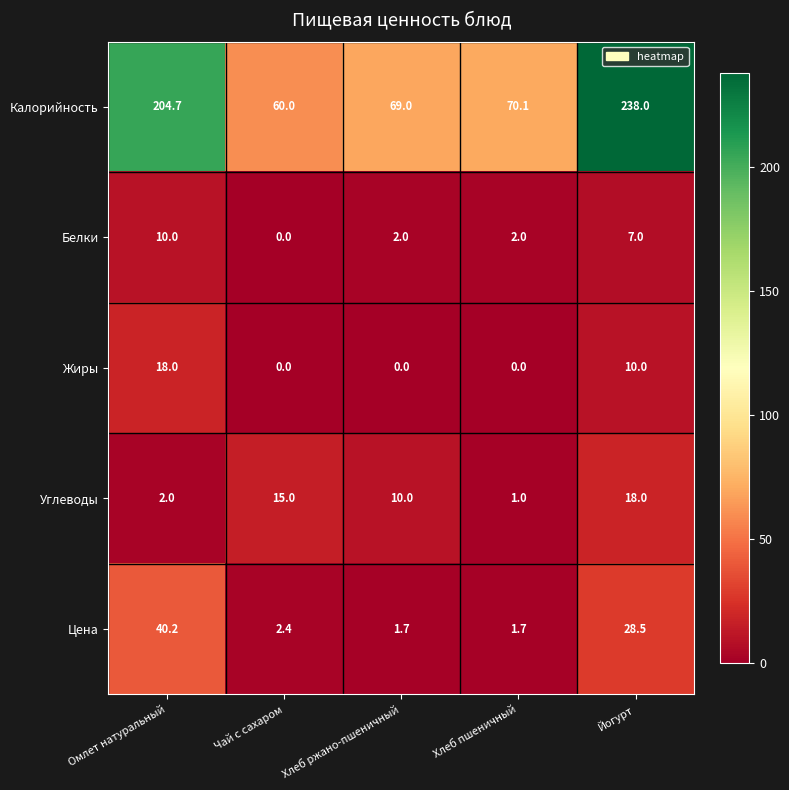

What is the total value across all series at Чай с сахаром?

77.4